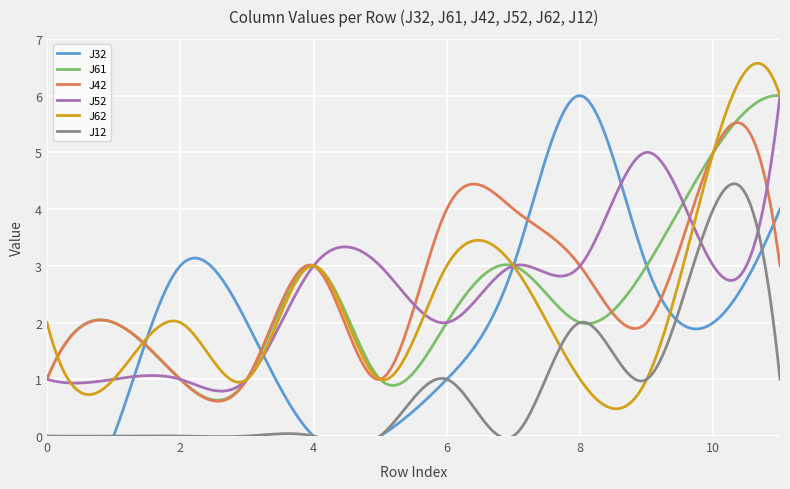

How many lines are shown in the chart?

6